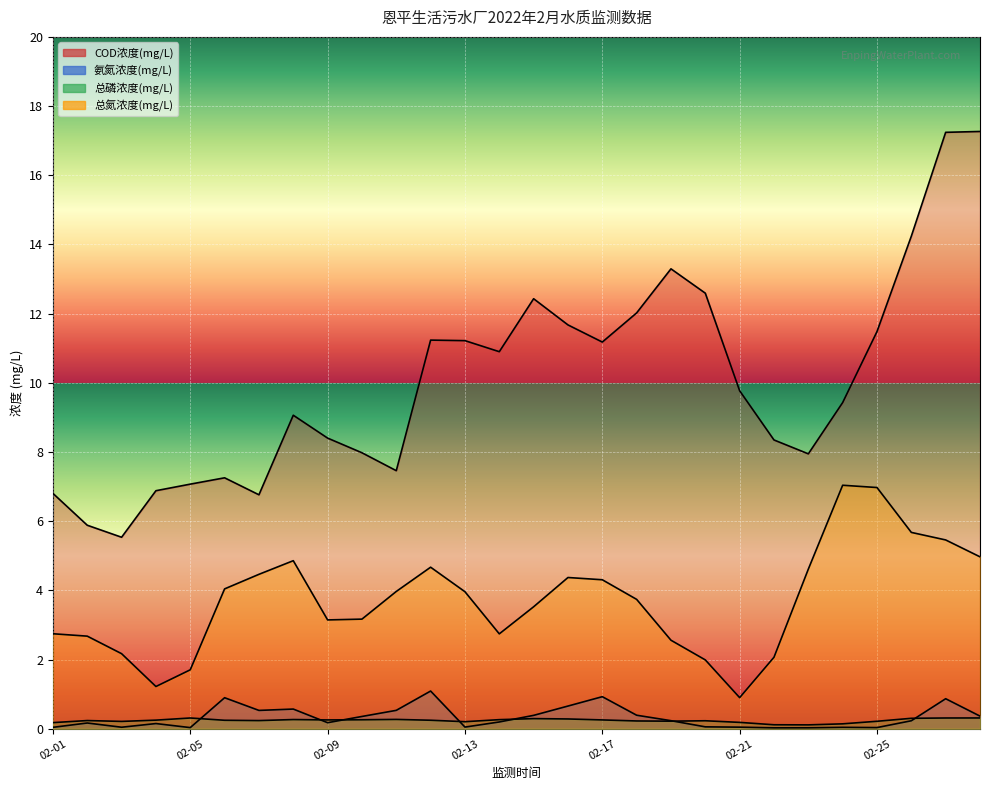

Rank the categories by 总氮浓度(mg/L) value from lowest to highest.

2022-02-21, 2022-02-04, 2022-02-05, 2022-02-20, 2022-02-22, 2022-02-03, 2022-02-19, 2022-02-02, 2022-02-14, 2022-02-01, 2022-02-09, 2022-02-10, 2022-02-15, 2022-02-18, 2022-02-13, 2022-02-11, 2022-02-06, 2022-02-17, 2022-02-16, 2022-02-07, 2022-02-23, 2022-02-12, 2022-02-08, 2022-02-28, 2022-02-27, 2022-02-26, 2022-02-25, 2022-02-24